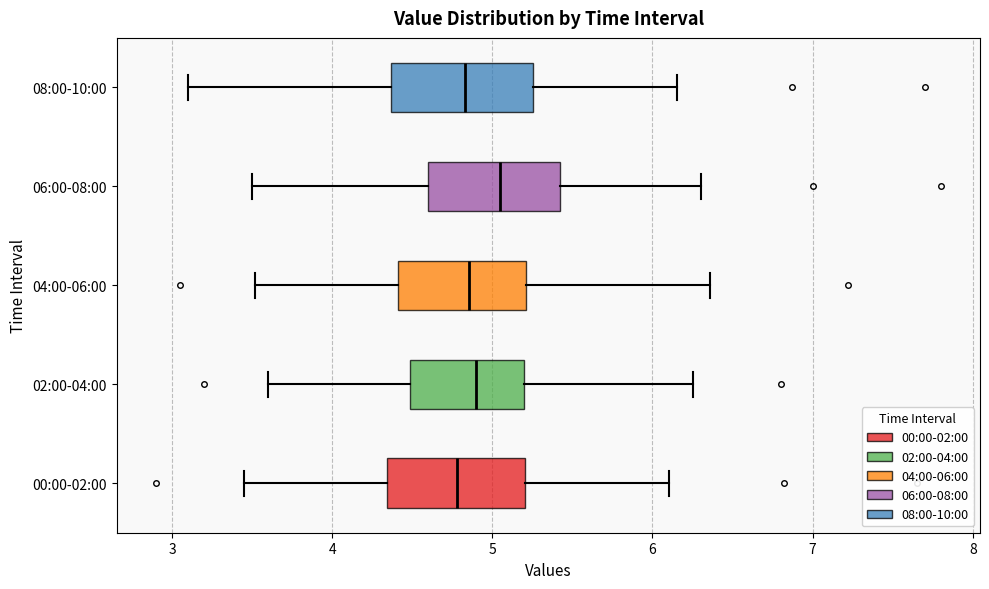

Reading bottom to top, transcribe this box plot: for each box, give where its median line is, the range the box spans, and where its two whiskers end, as read against the x-axis. The values are not printed on the chart, so give them approximately, as read against the axis.

00:00-02:00: median 4.8, box 4.3 to 5.2, whiskers 3.5 to 6.1
02:00-04:00: median 4.9, box 4.5 to 5.2, whiskers 3.6 to 6.3
04:00-06:00: median 4.9, box 4.4 to 5.2, whiskers 3.5 to 6.4
06:00-08:00: median 5.1, box 4.6 to 5.4, whiskers 3.5 to 6.3
08:00-10:00: median 4.8, box 4.4 to 5.3, whiskers 3.1 to 6.2